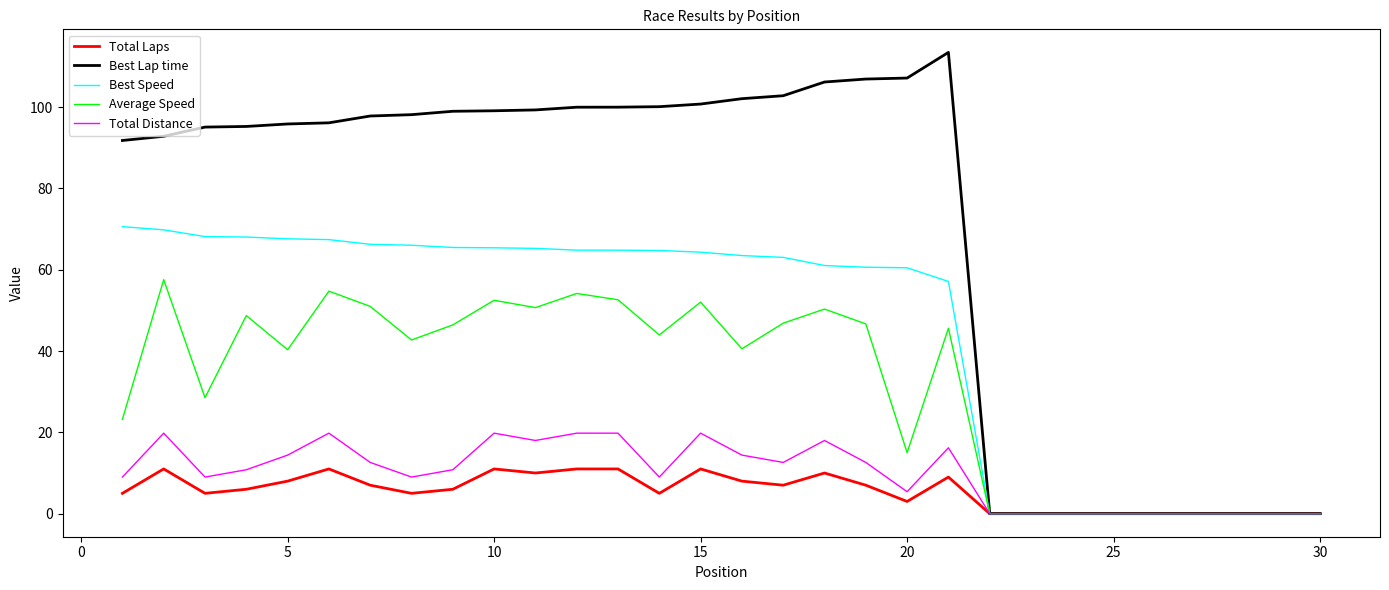

List the series in order of their peak value, lowest first.

Total Laps, Total Distance, Average Speed, Best Speed, Best Lap time